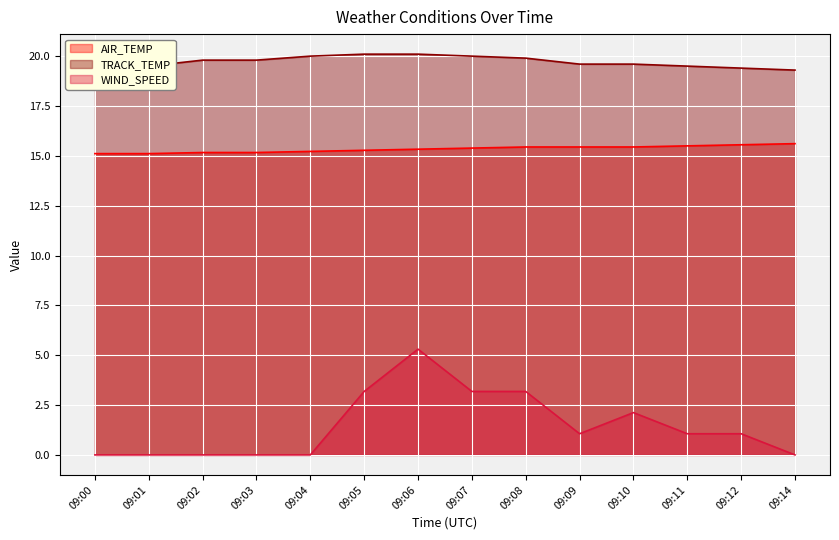

The value of TRACK_TEMP at 09:02 is 19.8. True or false?

True